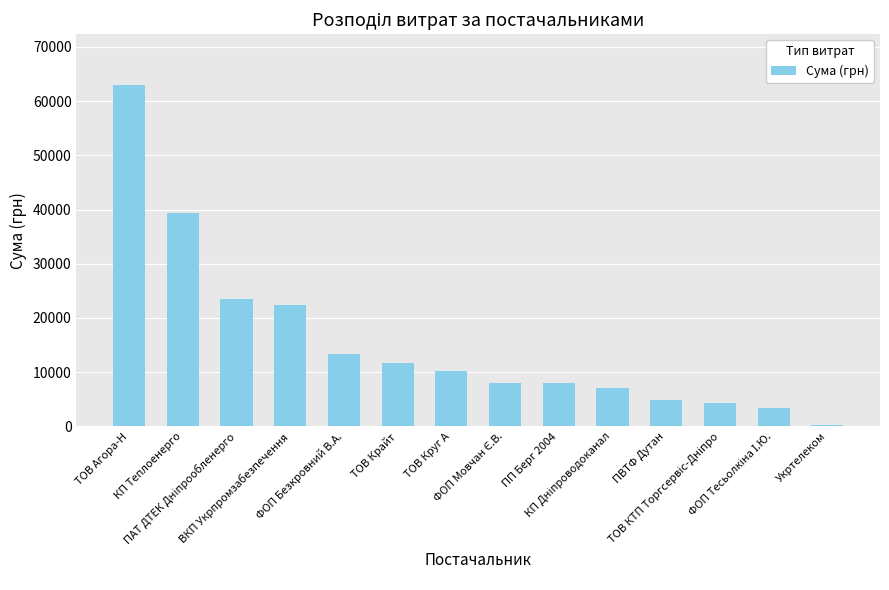

Which has a higher value, ТОВ Крайт or Укртелеком?

ТОВ Крайт